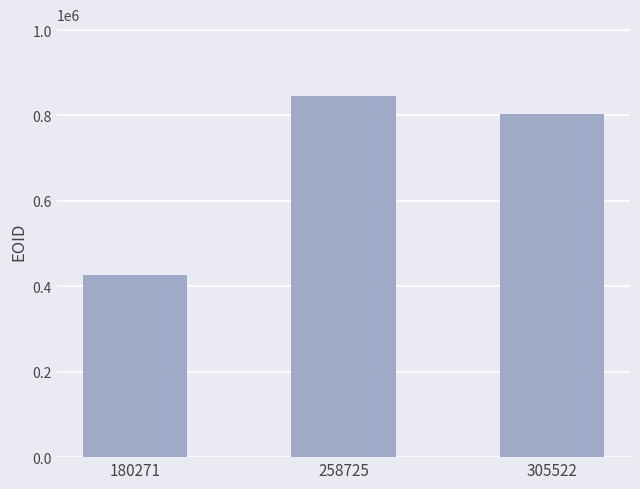

Approximately how many times larger is the value at 305522 compared to 258725?

1.0